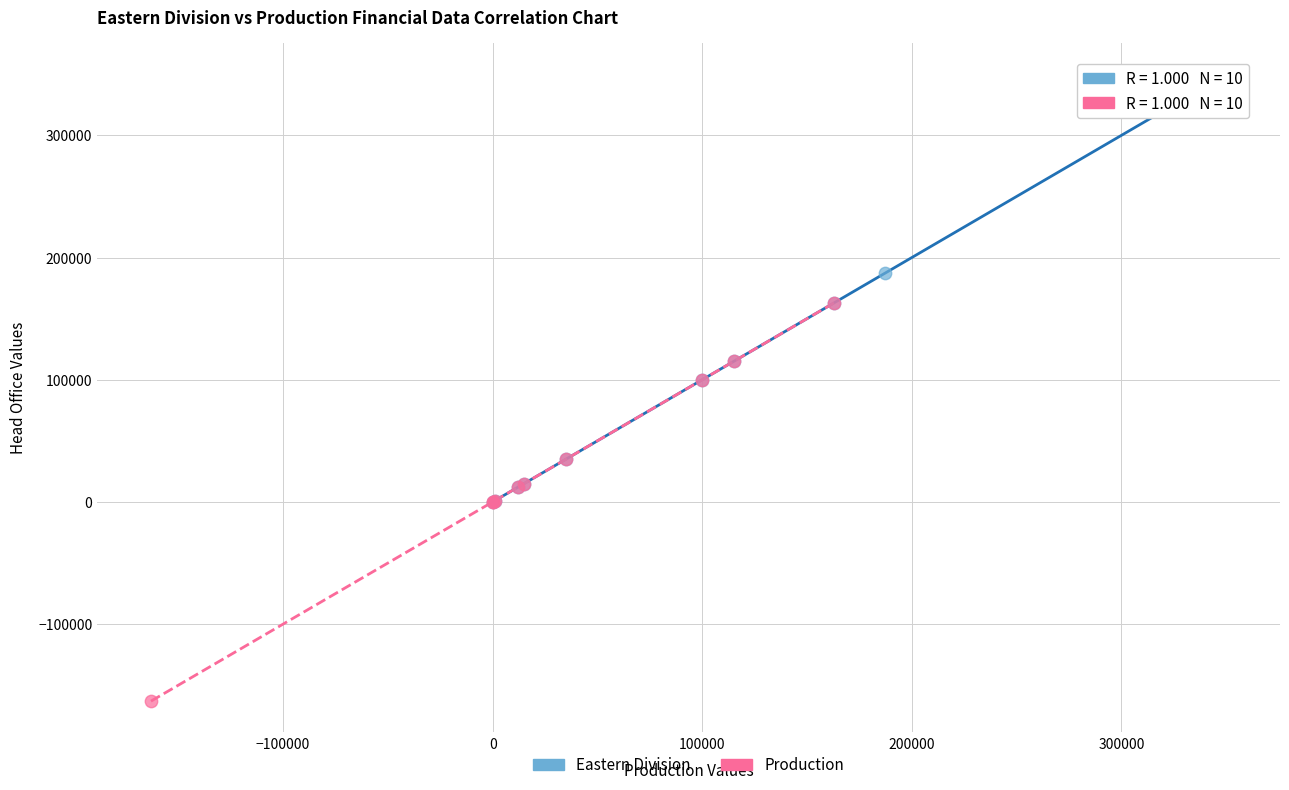

Which series contains the highest Y value?

Eastern Division